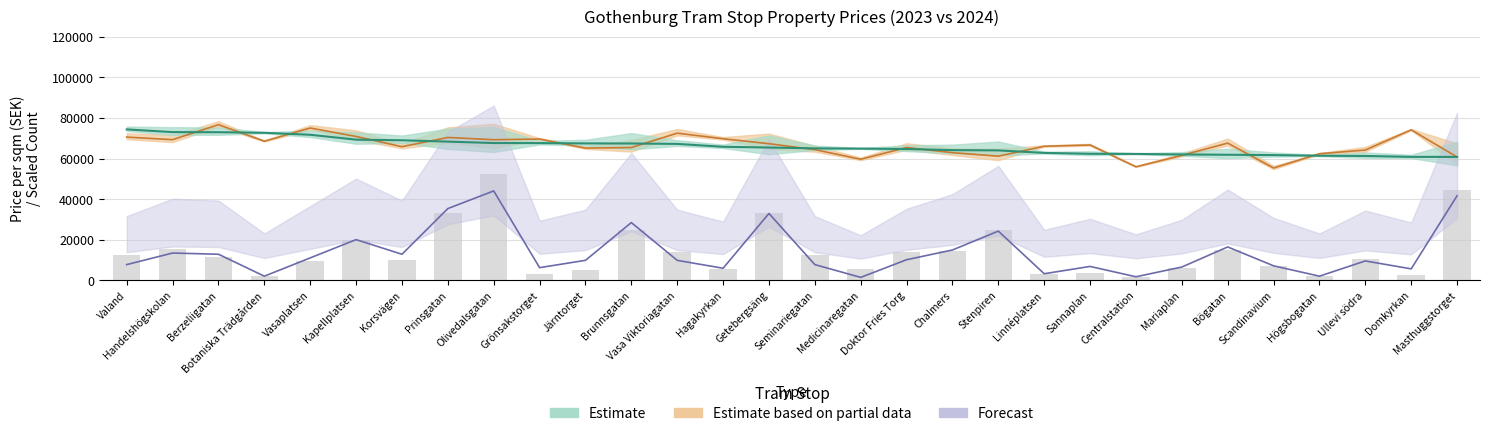

Is it true that the value at Hagakyrkan is 8142?

False